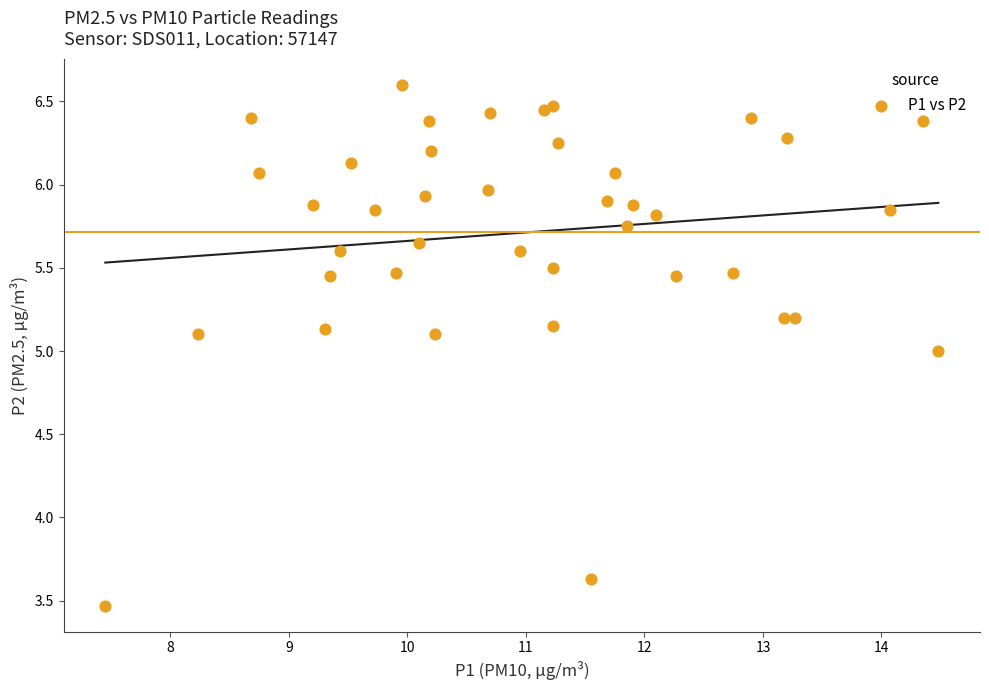

What is the range of Y values (max minus min)?

3.1